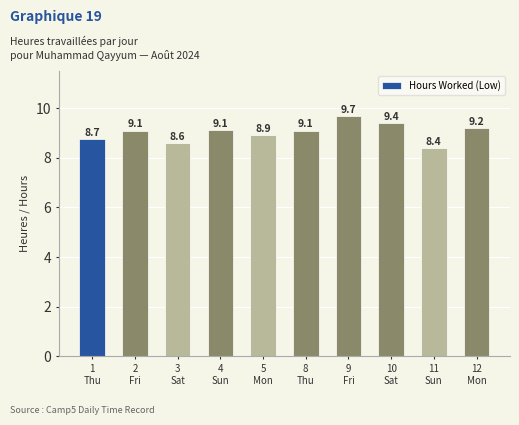

At which category does the chart reach its peak across all series?

9
Fri